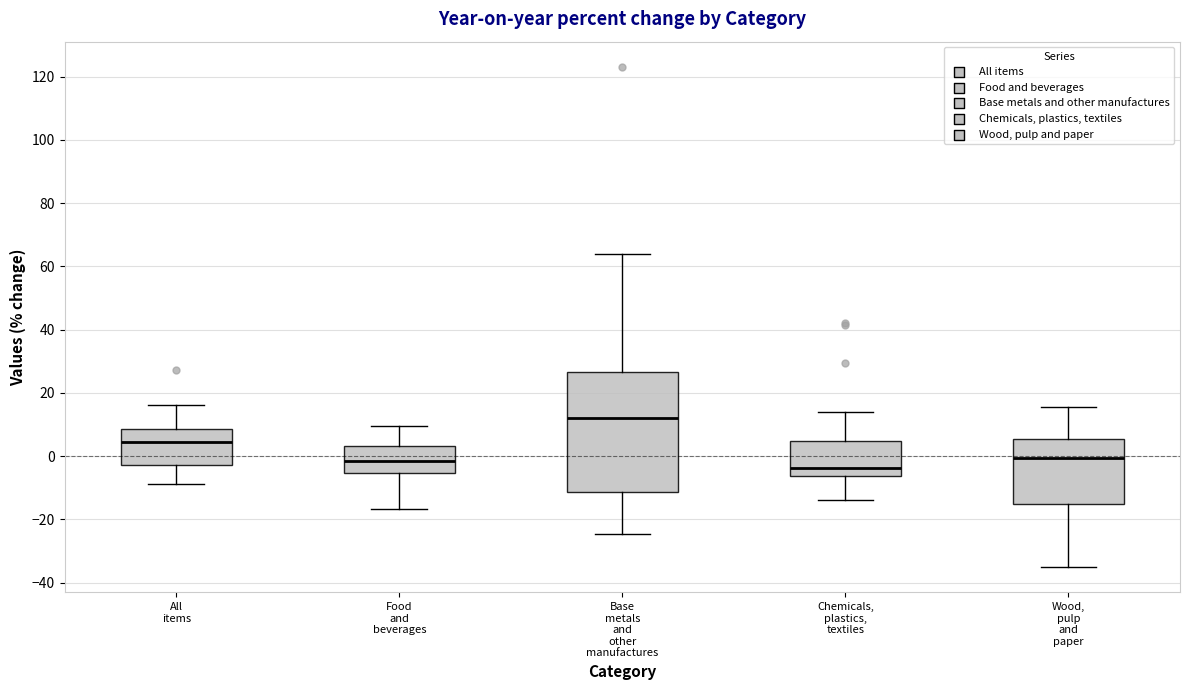

Where does the upper whisker of the box for All items end on the y-axis? The values are not printed on the chart, so give them approximately, as read against the axis.

16